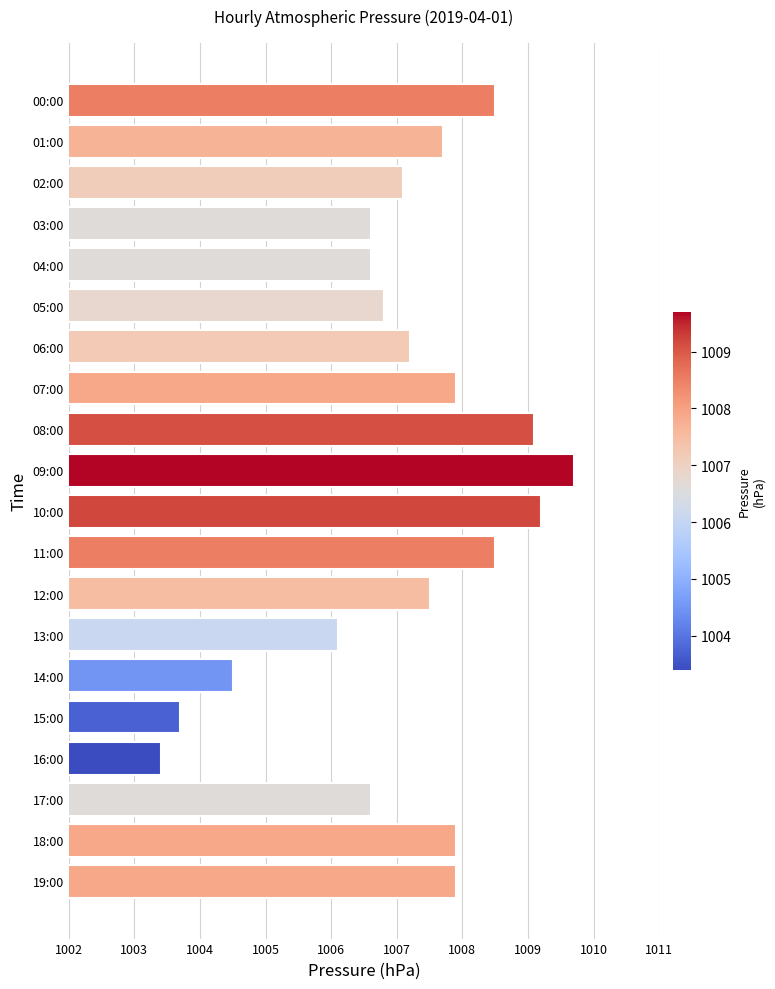

Approximately how many times larger is the value at 16:00 compared to 00:00?

1.0